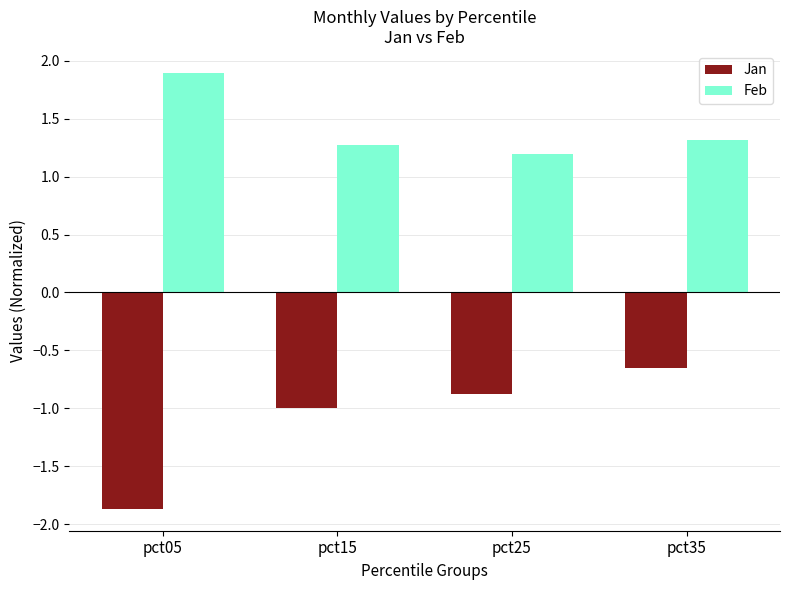

Read the Jan value at pct25.

-0.9